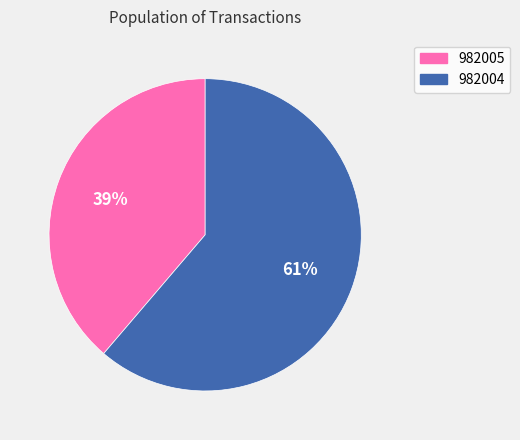

Is there a majority slice in this chart?

Yes